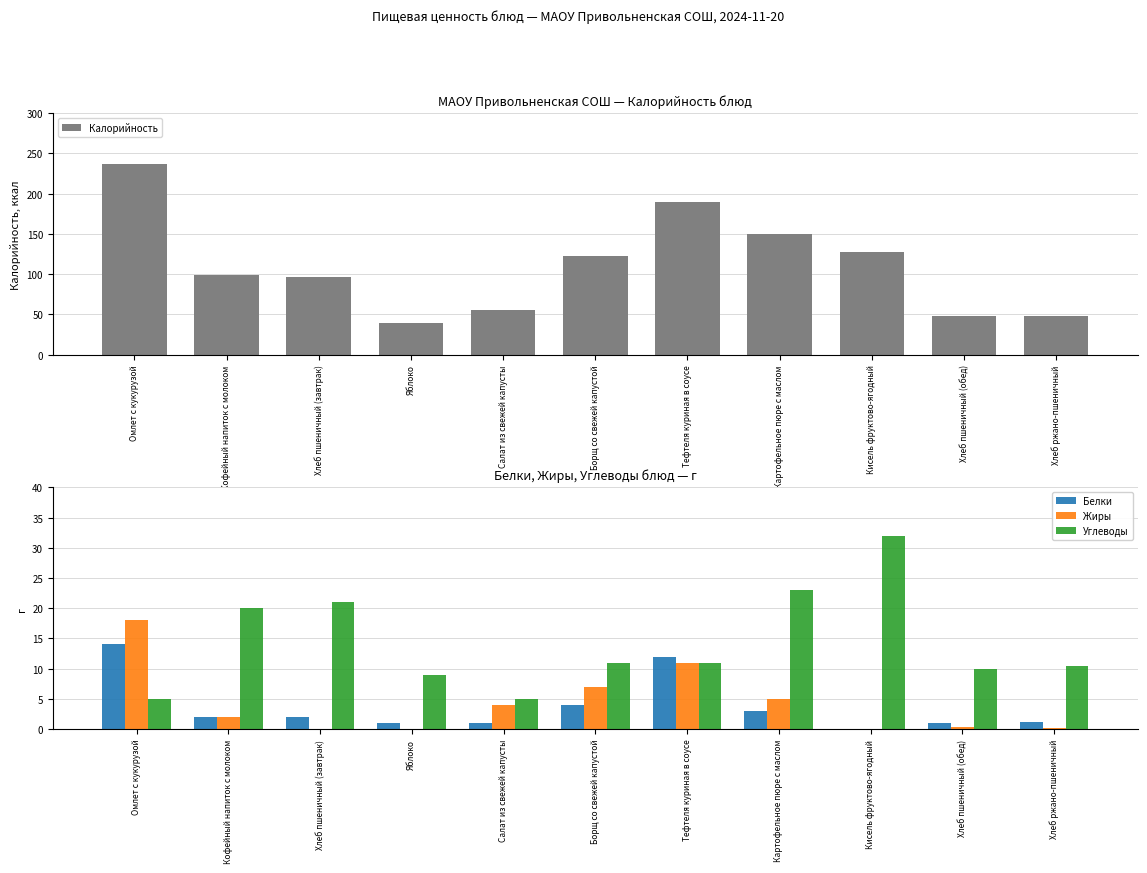

Is it true that Углеводы equals 32.0 at Кисель фруктово-ягодный?

True